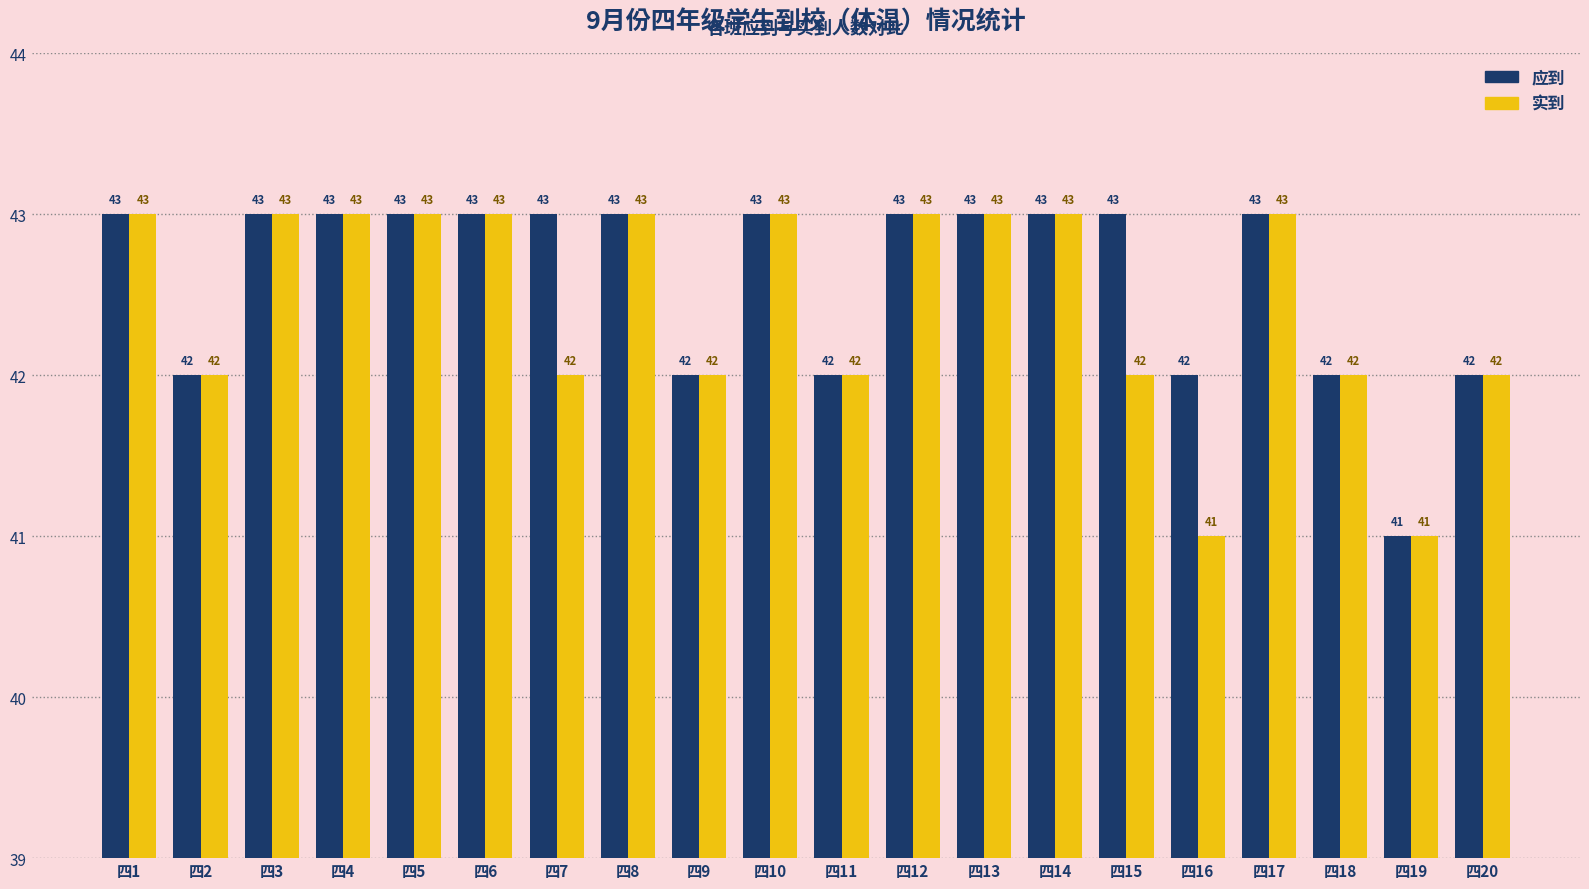

What is the difference between the maximum and minimum values in the 实到 series?

2